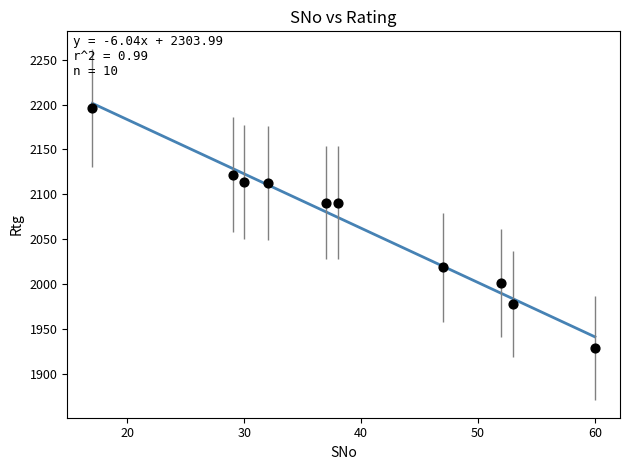

What is the average X value?

40